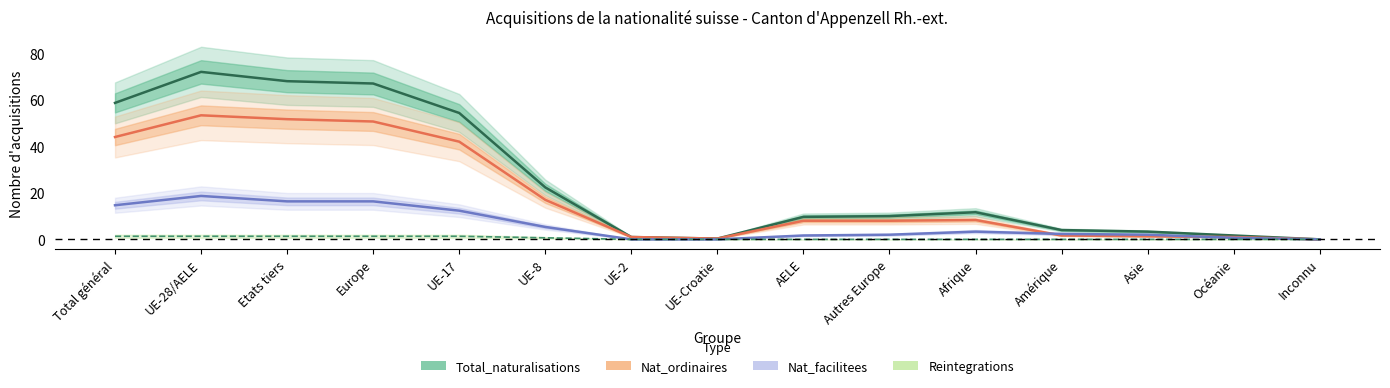

True or false: Reintegrations has more than 0 points higher than both neighbors.

False